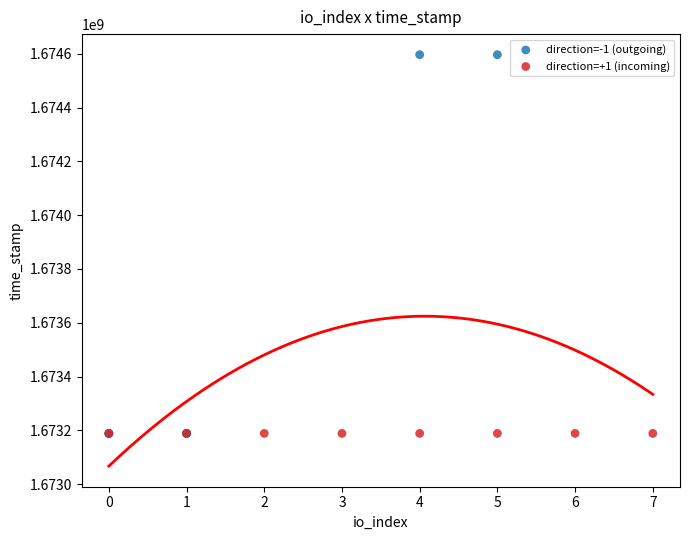

Which series contains the highest Y value?

direction=-1 (outgoing)